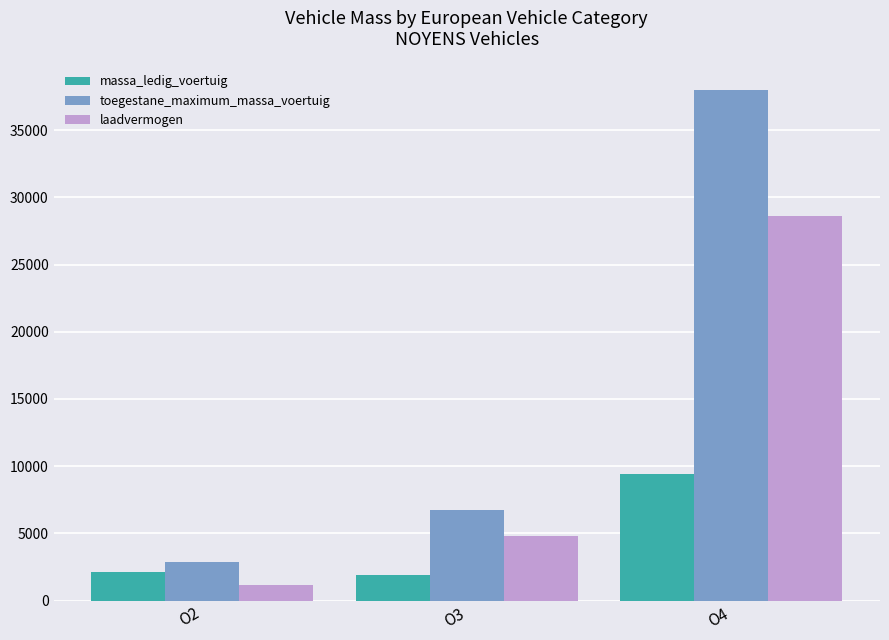

Is it true that laadvermogen equals 4820 at O3?

True